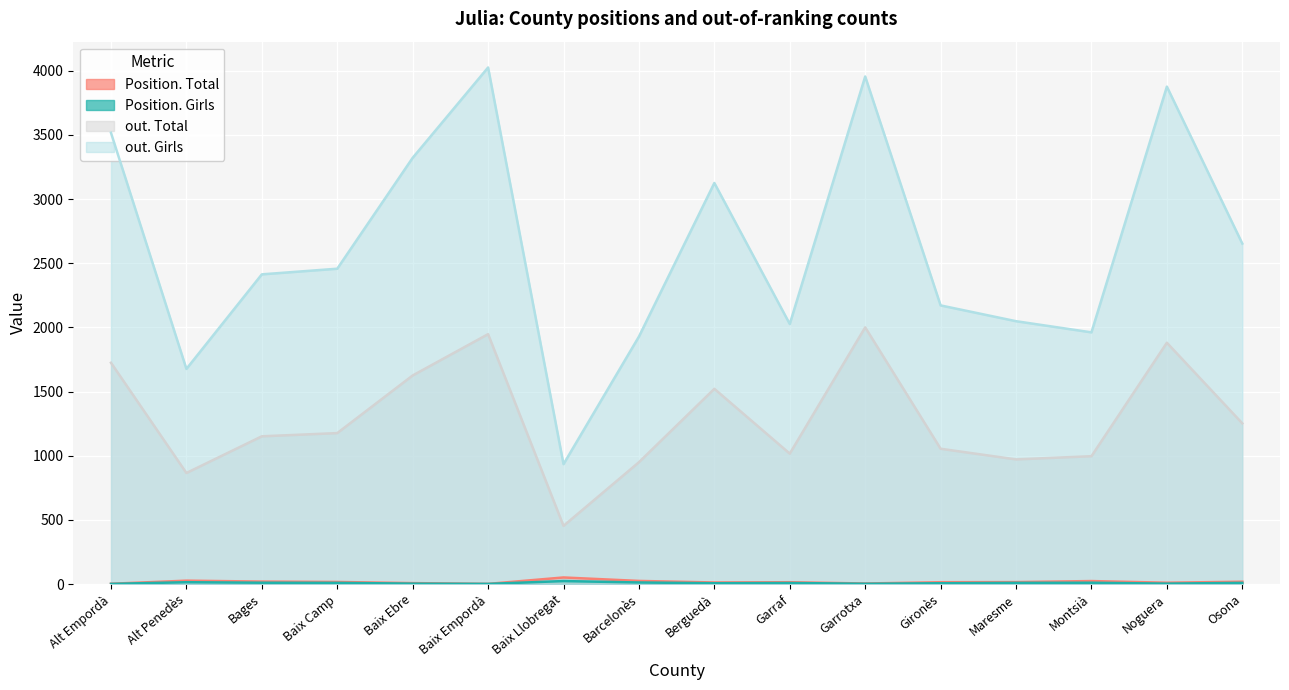

What is the value of the out. Girls point at the 13th from the left?

2048